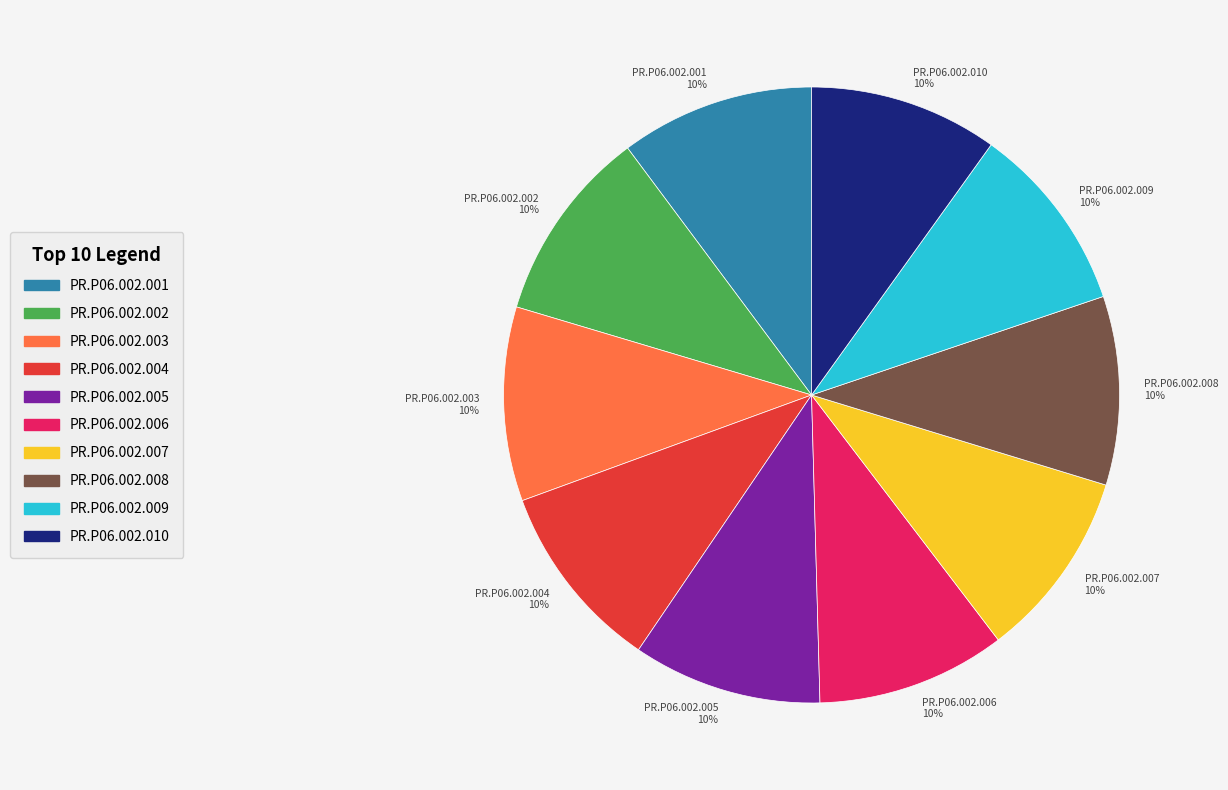

True or false: PR.P06.002.007 accounts for 10% of the total.

True